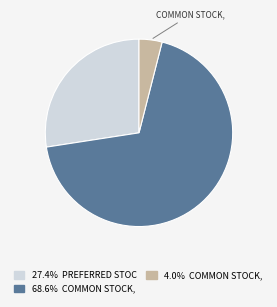

Does any single category account for the majority?

Yes